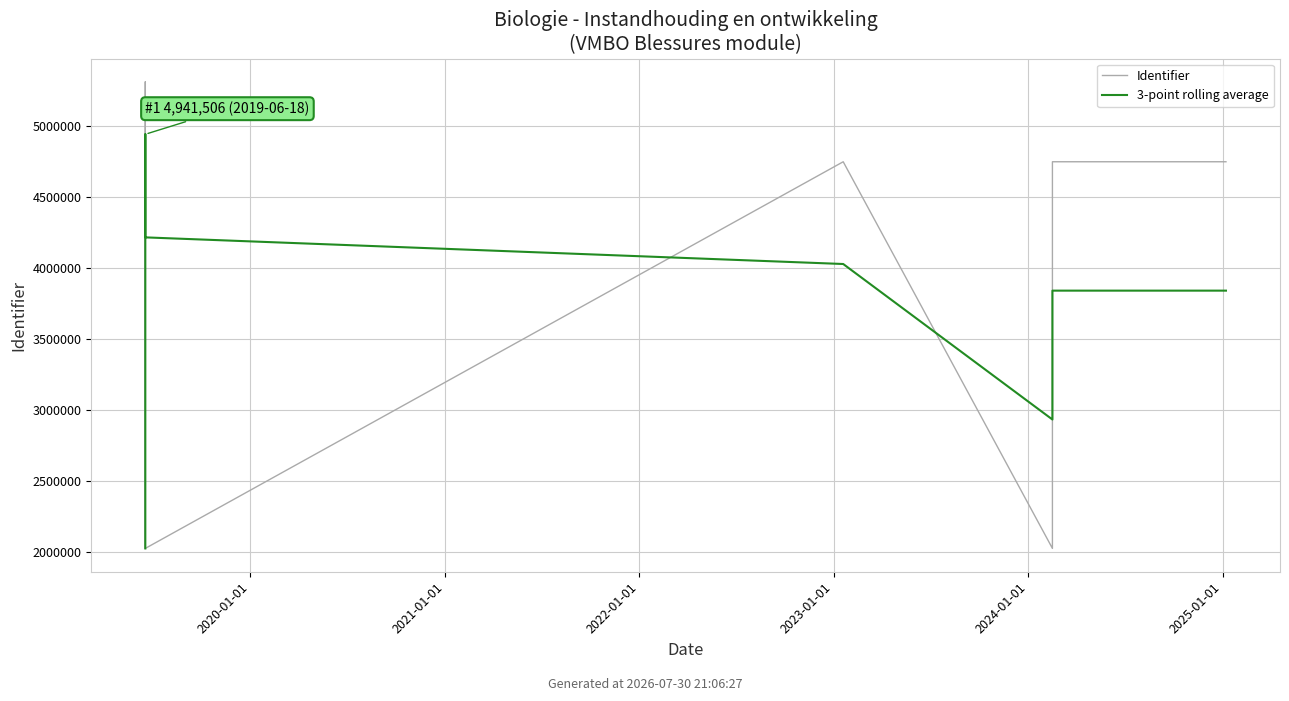

Reading left to right, extract all data points from this chart.

Identifier: 2022447.0	2022448.0	2022450.0	2309495.0	4202943.0	5310787.0	5310789.0	2022582.0	4747689.0	2022571.0	4747691.0	4747686.0
3-point rolling average: 2022447.0	2022447.5	2022448.3	2118131.0	2844962.7	3941075.0	4941506.3	4214719.3	4027020.0	2930947.3	3839317.0	3839316.0